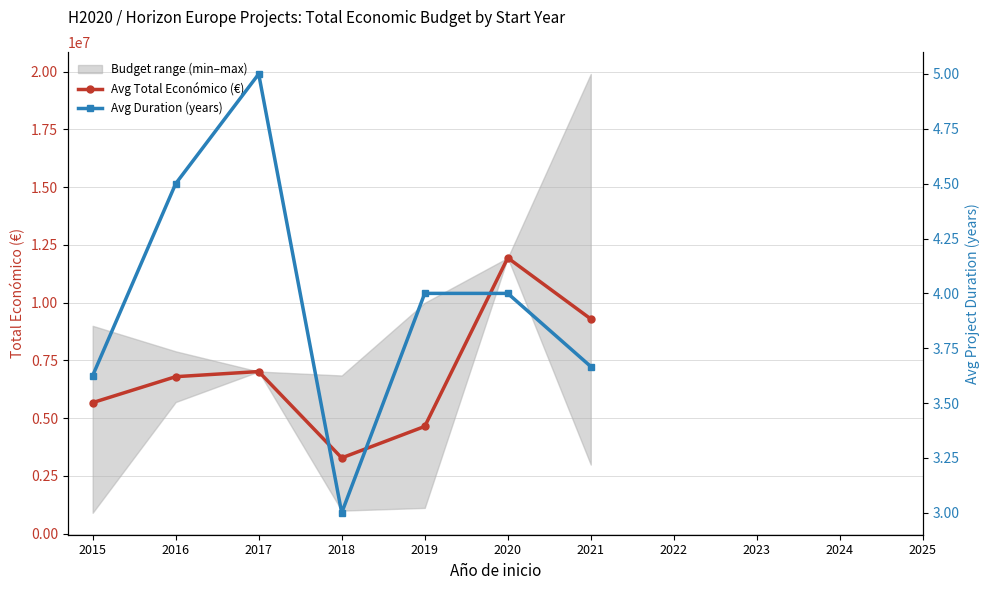

True or false: Avg Total Económico (€) and Avg Duration (years) cross at least once.

False